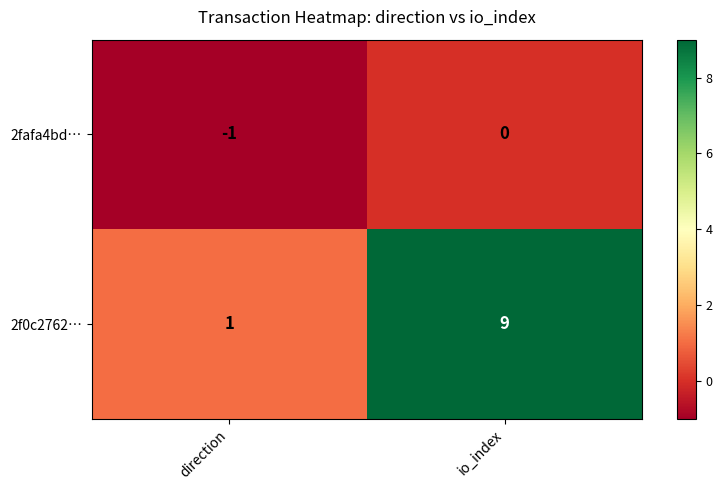

At io_index, list the series in order from smallest to largest.

2fafa4bd…, 2f0c2762…